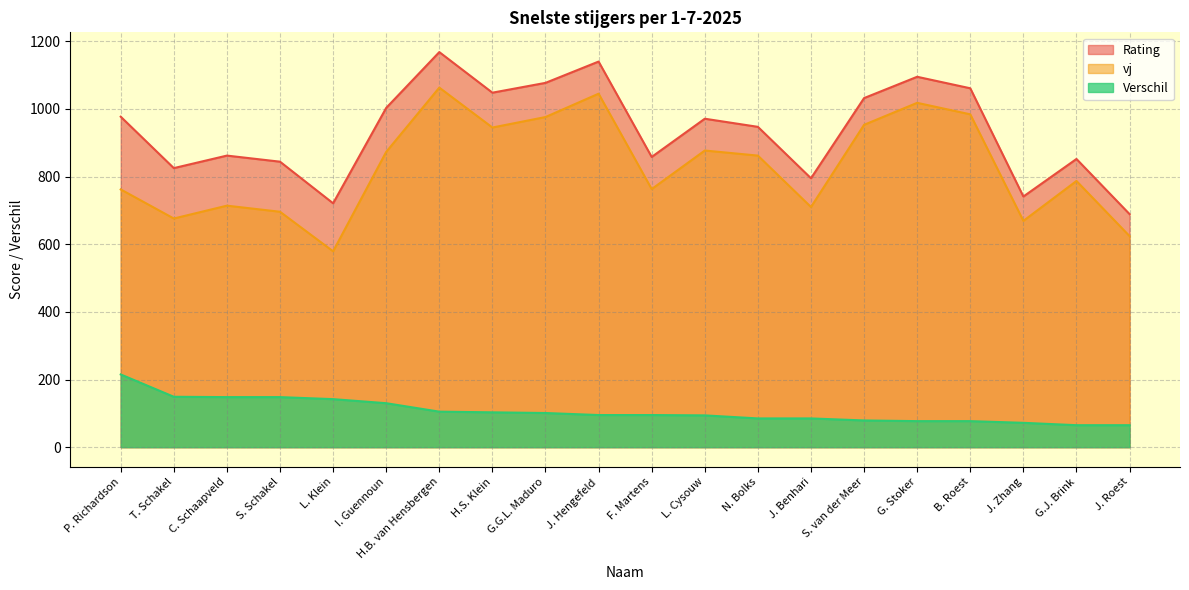

What are all the series names shown in the legend?

Rating, vj, Verschil